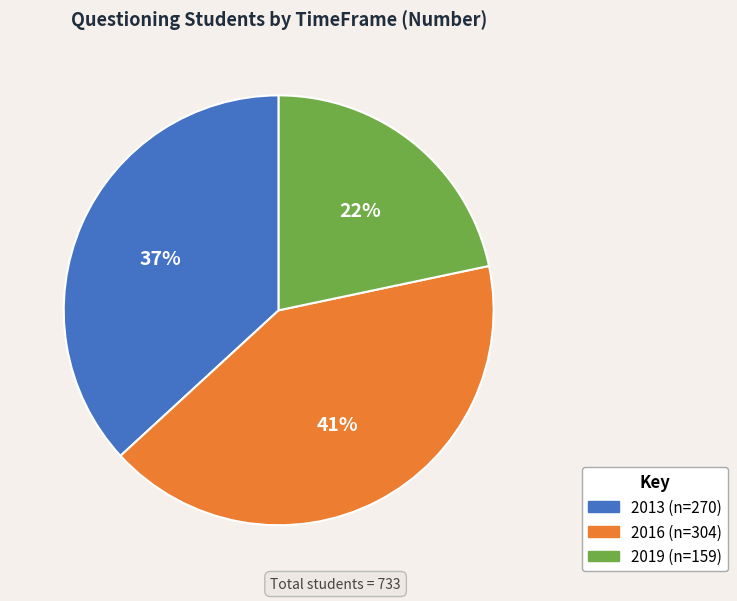

What is the smallest slice in the pie chart?

2019